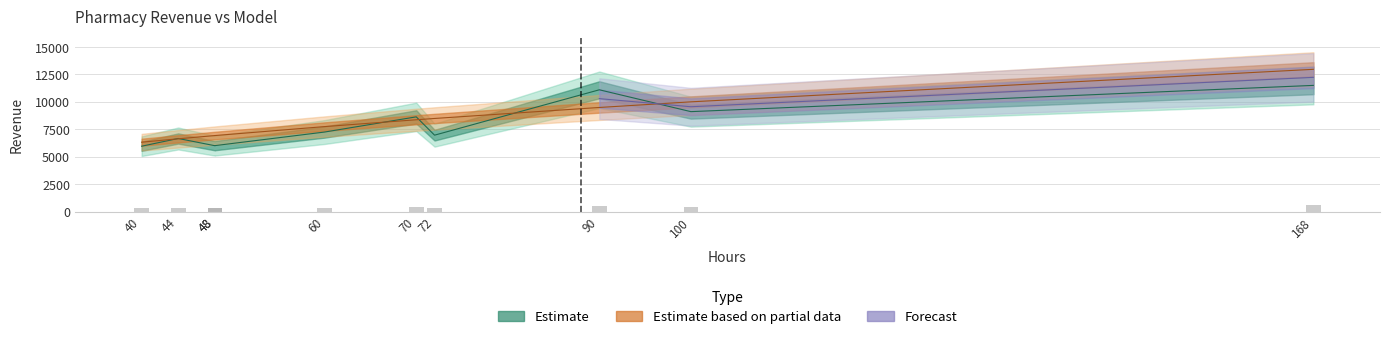

What is the difference between the maximum and minimum values in the Revenue series?

5540.0